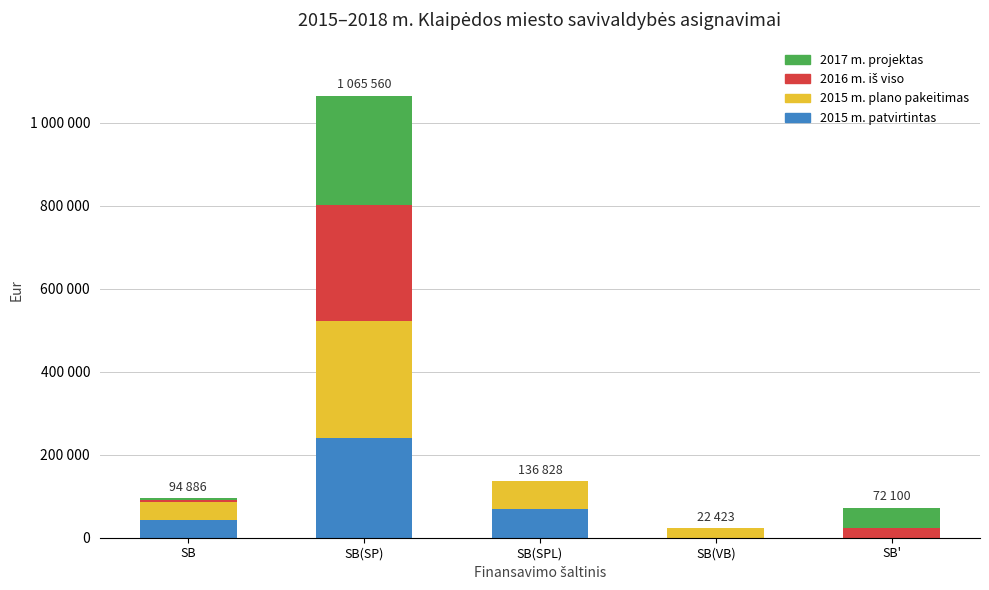

At how many categories does at least one series exceed 72007?

1